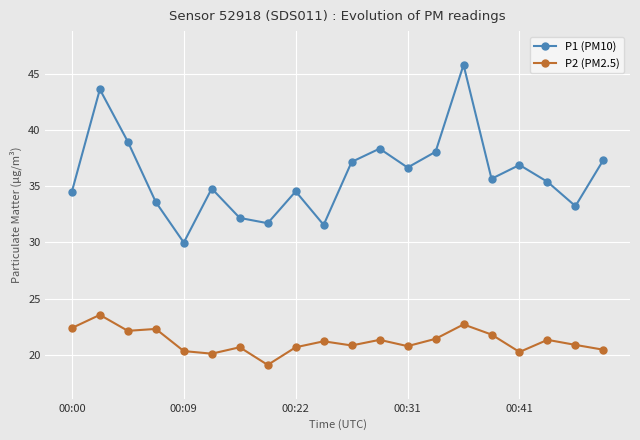

Does the chart have visible grid lines?

Yes